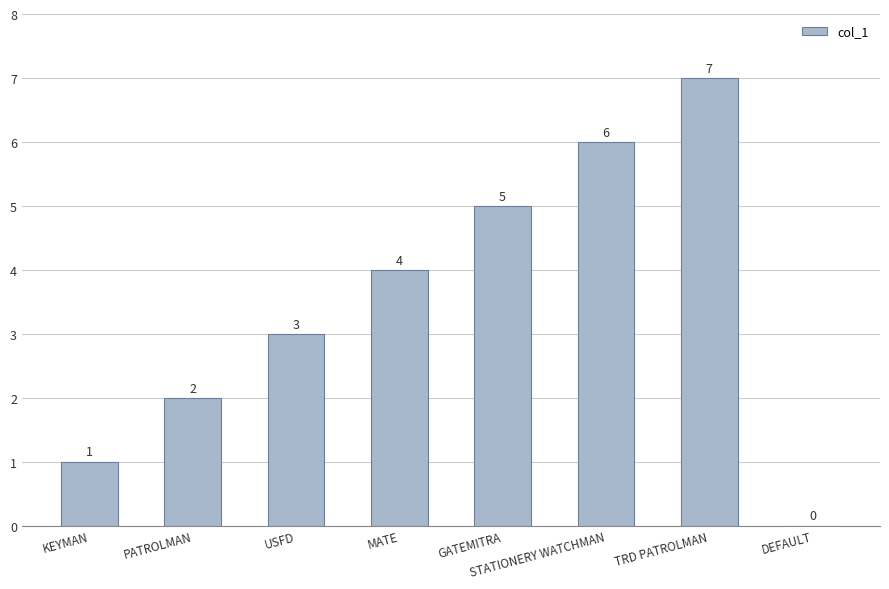

Reading left to right, list all the values displayed in this chart.

1	2	3	4	5	6	7	0